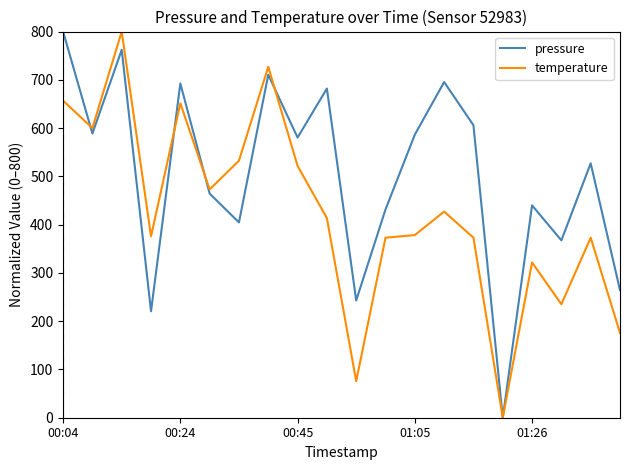

Rank the series by their average value, from highest to lowest.

pressure, temperature